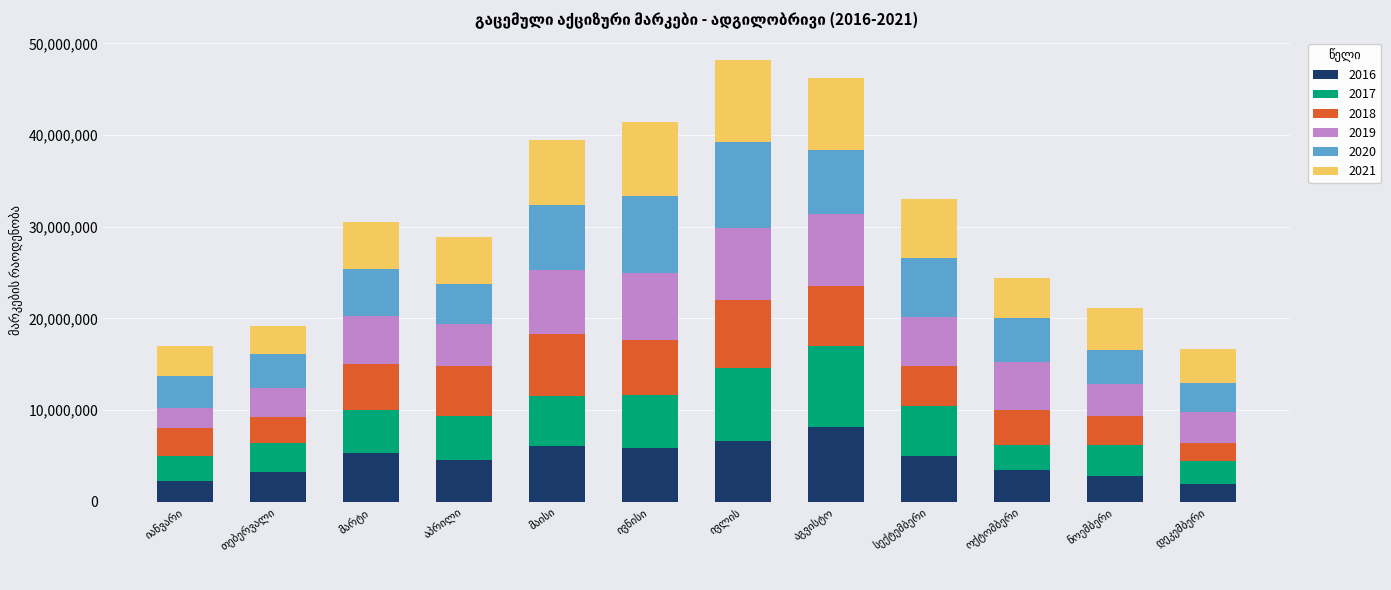

What is the minimum value for 2016?

1928563